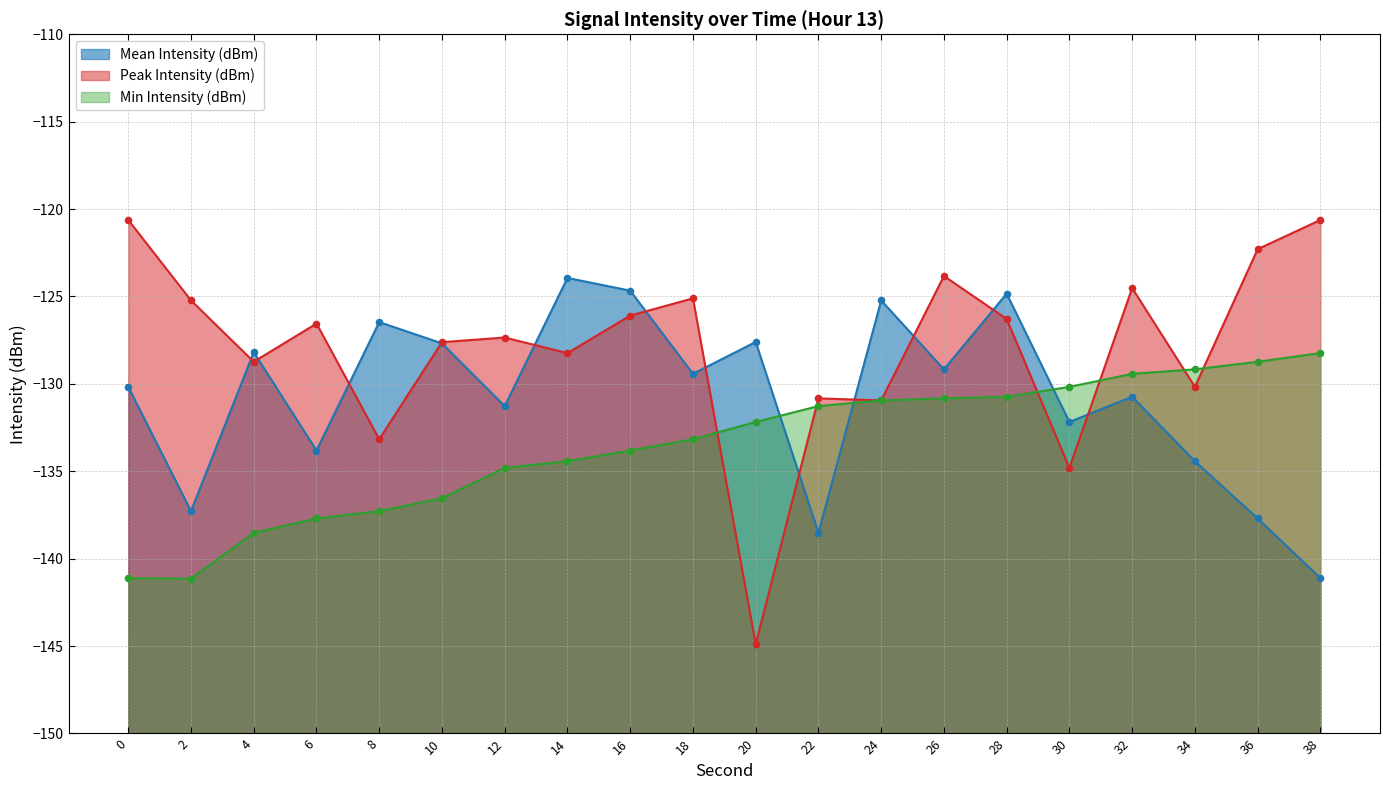

Which series has the largest total across all categories?

Peak Intensity (dBm)